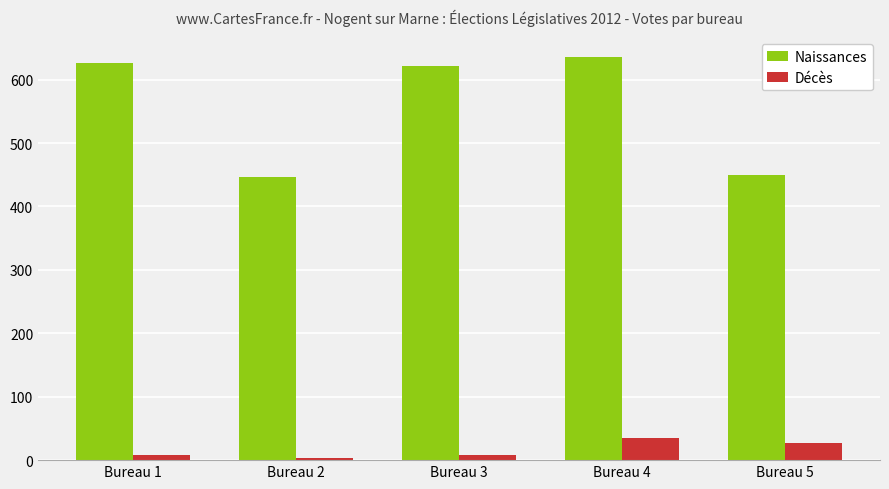

What is the value of the Naissances bar at the 4th from the left?

635